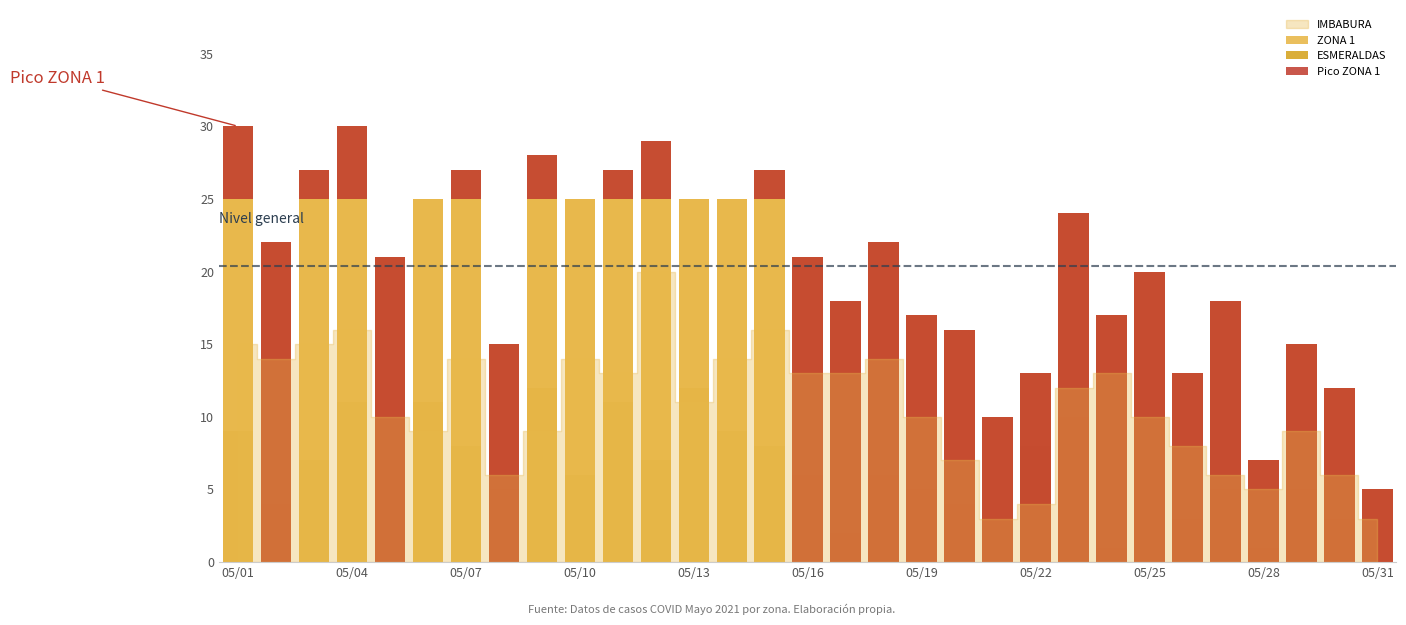

Between 05/01 and 05/16, which is larger?

05/01